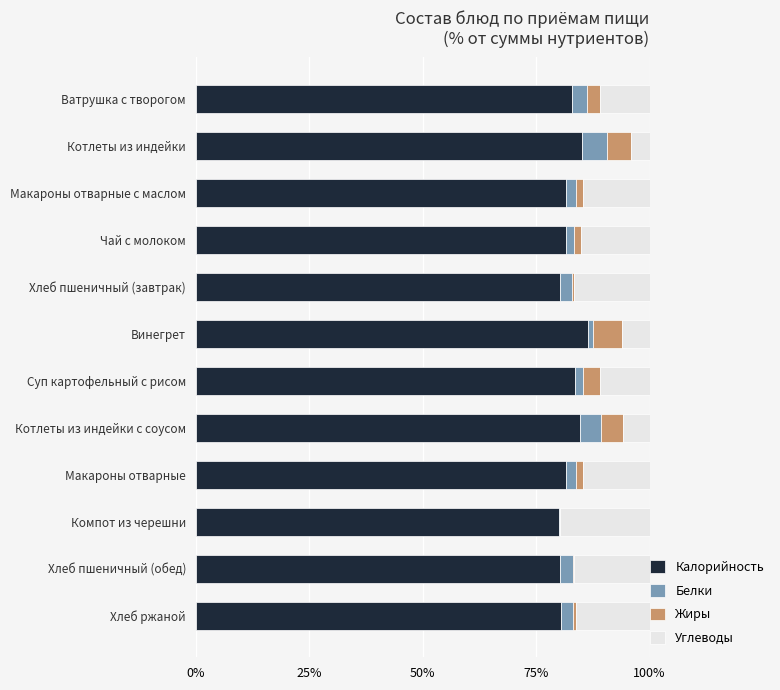

What are all the series names shown in the legend?

Калорийность, Белки, Жиры, Углеводы